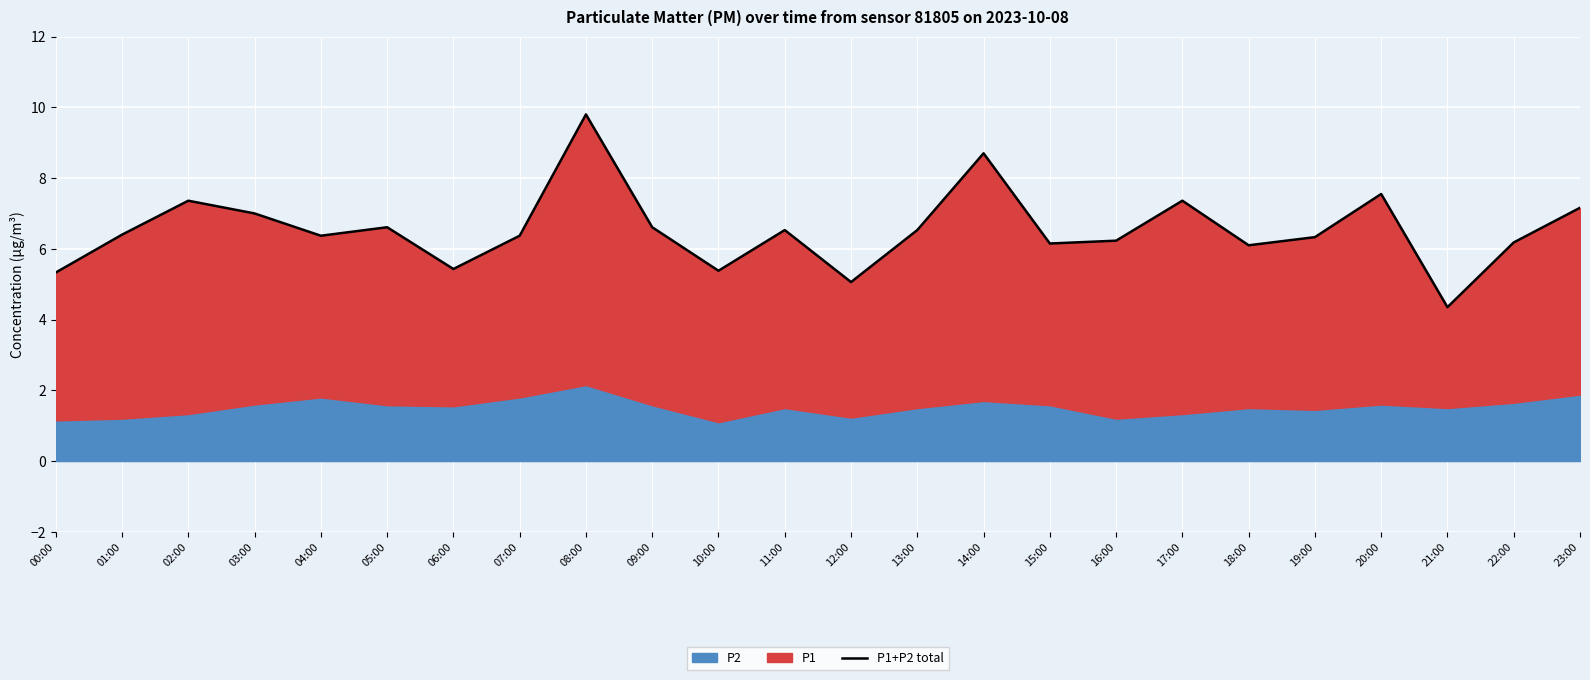

What is the sum of all values?

156.9